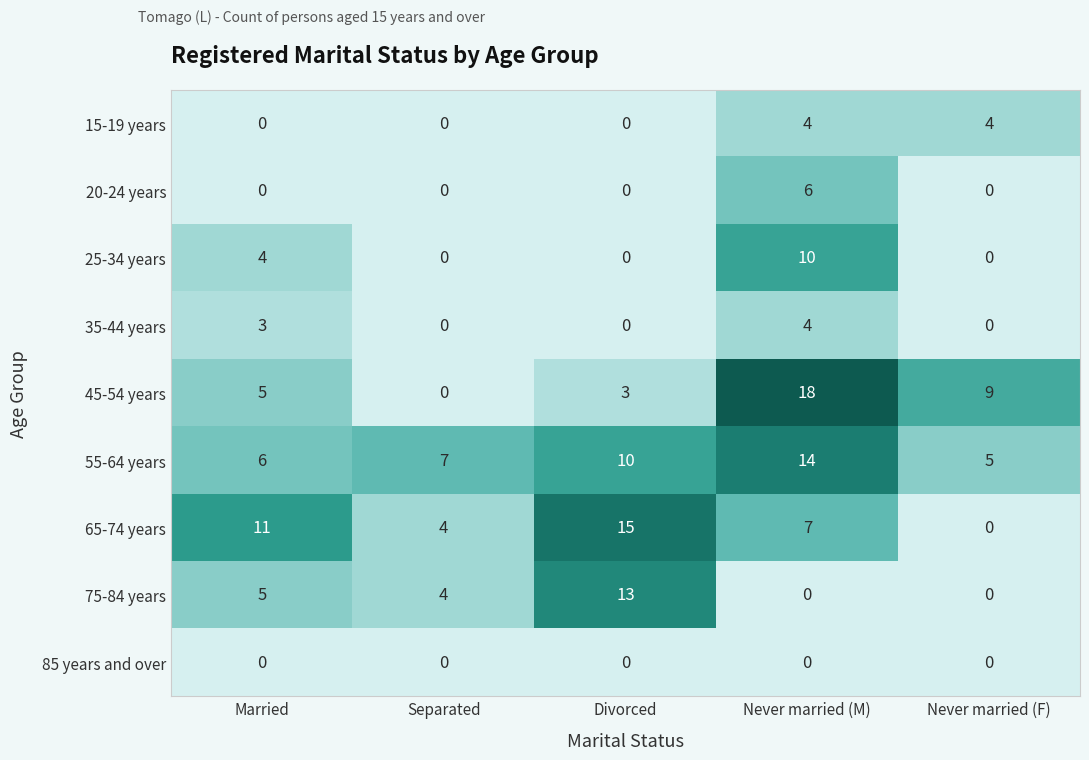

Count the 35-44 years values in the range 0 to 3.

4